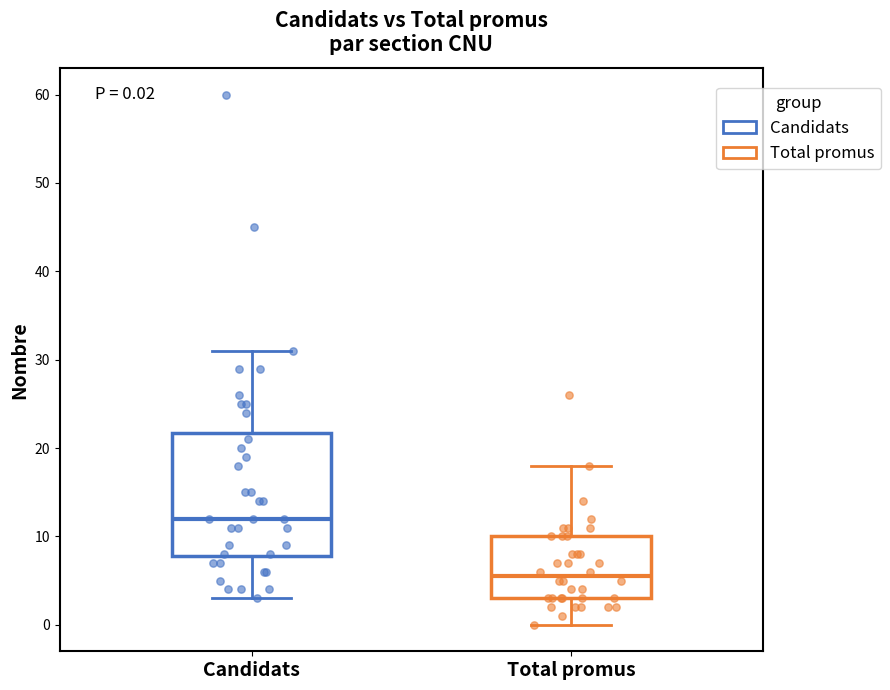

Which box has the lowest median line?

Total promus